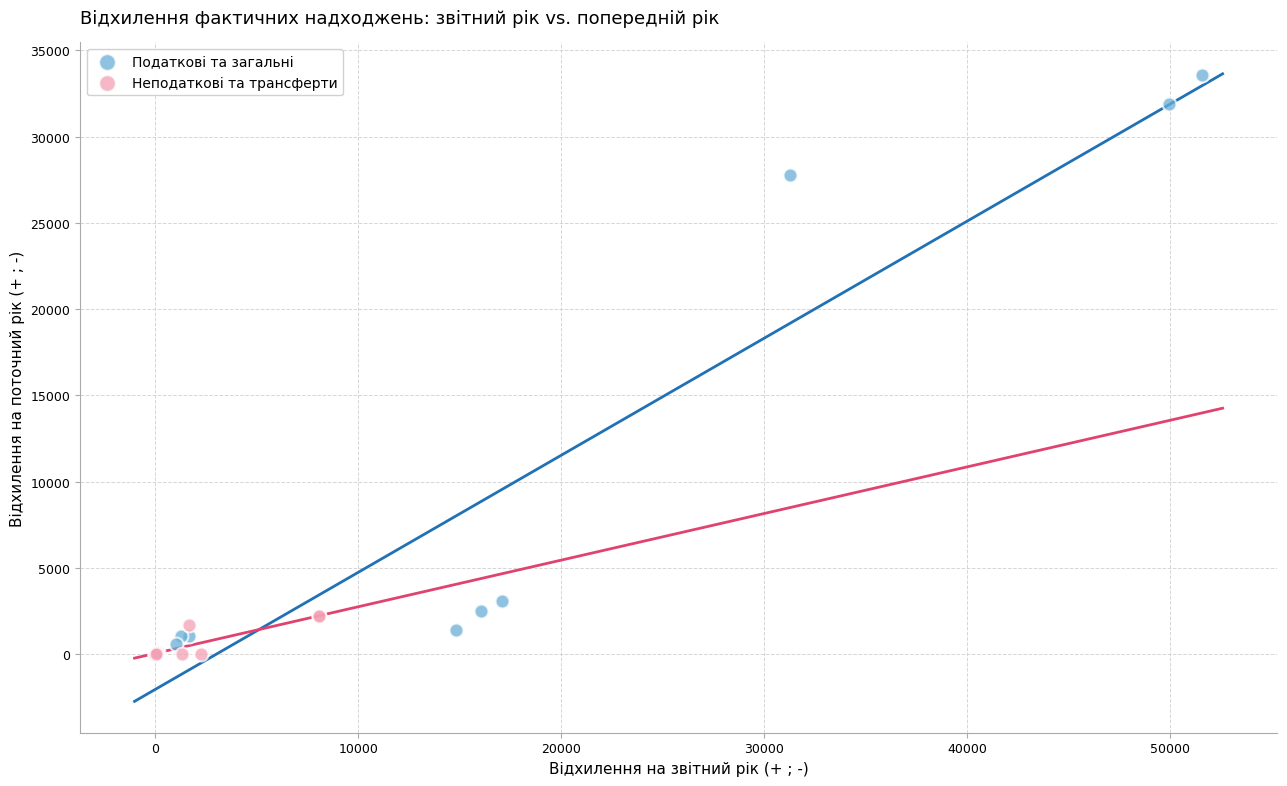

Which series has the largest Y range (max minus min)?

Податкові та загальні